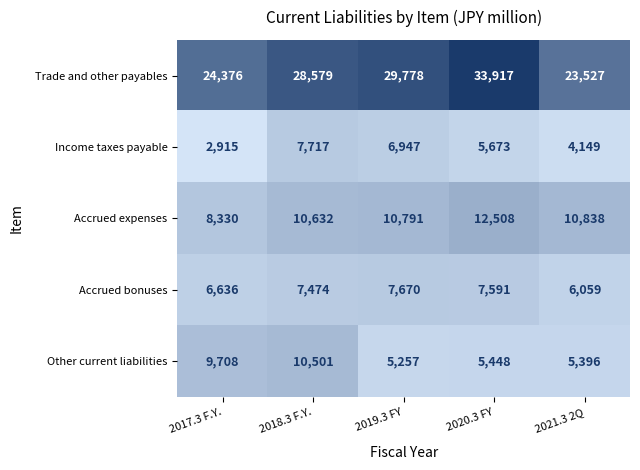

Rank the categories by Income taxes payable value from highest to lowest.

2018.3 F.Y., 2019.3 FY, 2020.3 FY, 2021.3 2Q, 2017.3 F.Y.